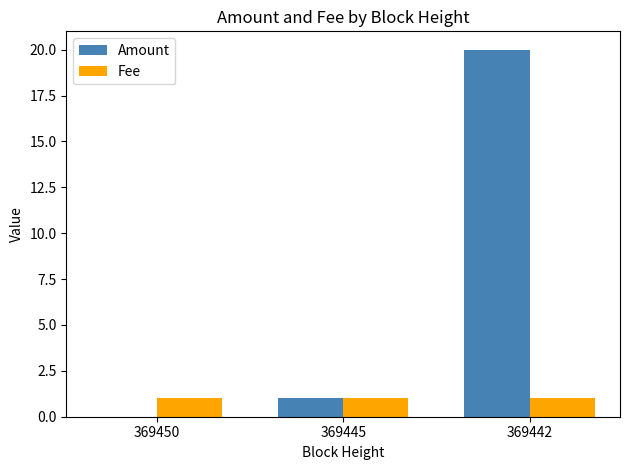

Is it true that Amount equals 27 at 369442?

False